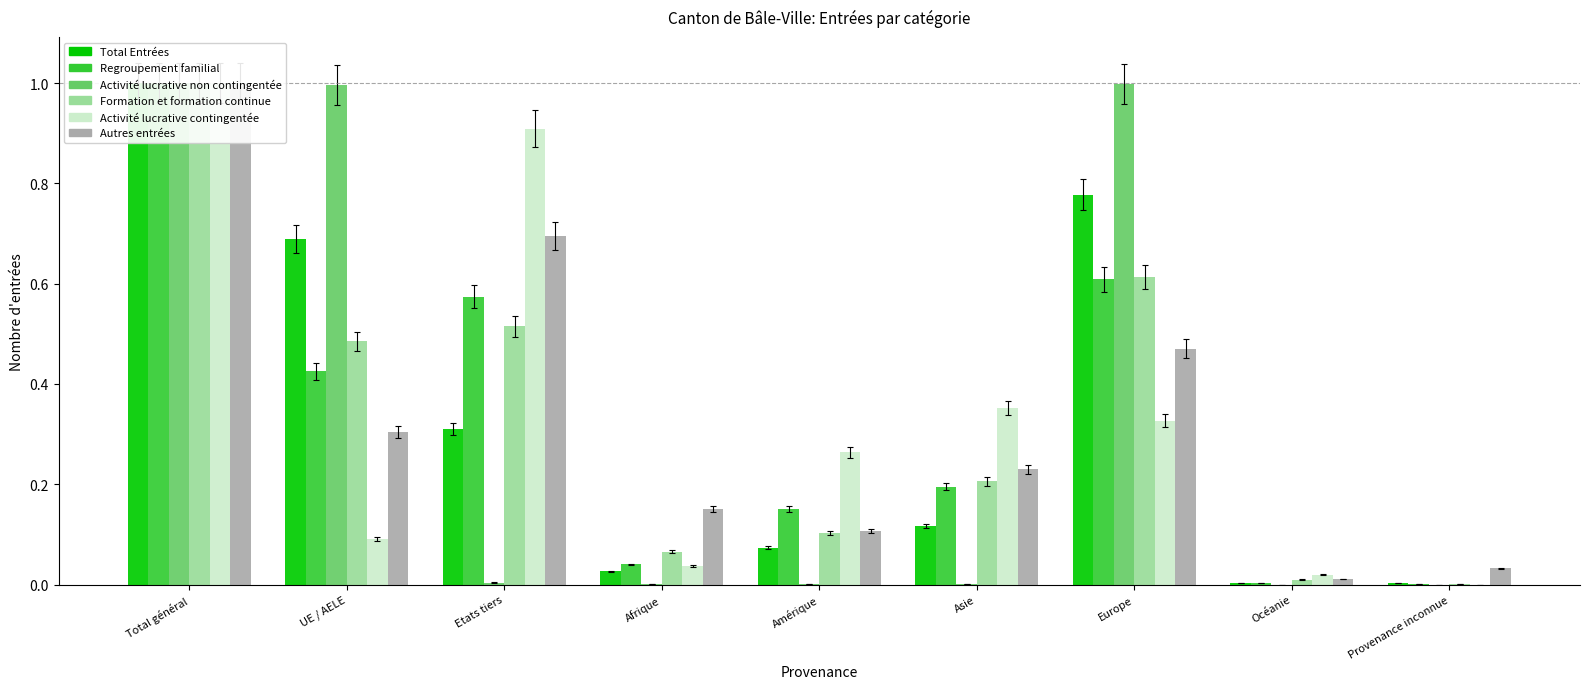

Reading left to right, extract all data points from this chart.

Total Entrées: Total général=1.0	UE / AELE=0.7	Etats tiers=0.3	Afrique=0.0	Amérique=0.1	Asie=0.1	Europe=0.8	Océanie=0.0	Provenance inconnue=0.0
Regroupement familial: Total général=1.0	UE / AELE=0.4	Etats tiers=0.6	Afrique=0.0	Amérique=0.2	Asie=0.2	Europe=0.6	Océanie=0.0	Provenance inconnue=0.0
Activité lucrative non contingentée: Total général=1.0	UE / AELE=1.0	Etats tiers=0.0	Afrique=0.0	Amérique=0.0	Asie=0.0	Europe=1.0	Océanie=0.0	Provenance inconnue=0.0
Formation et formation continue: Total général=1.0	UE / AELE=0.5	Etats tiers=0.5	Afrique=0.1	Amérique=0.1	Asie=0.2	Europe=0.6	Océanie=0.0	Provenance inconnue=0.0
Activité lucrative contingentée: Total général=1.0	UE / AELE=0.1	Etats tiers=0.9	Afrique=0.0	Amérique=0.3	Asie=0.4	Europe=0.3	Océanie=0.0	Provenance inconnue=0.0
Autres entrées: Total général=1.0	UE / AELE=0.3	Etats tiers=0.7	Afrique=0.1	Amérique=0.1	Asie=0.2	Europe=0.5	Océanie=0.0	Provenance inconnue=0.0